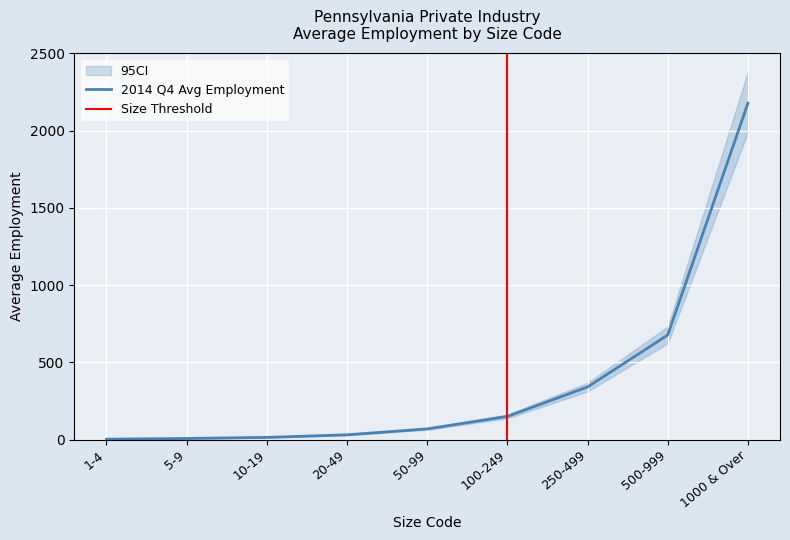

List the labels in order of 2014 Q4 Avg Employment value, smallest first.

1-4, 5-9, 10-19, 20-49, 50-99, 100-249, 250-499, 500-999, 1000 & Over